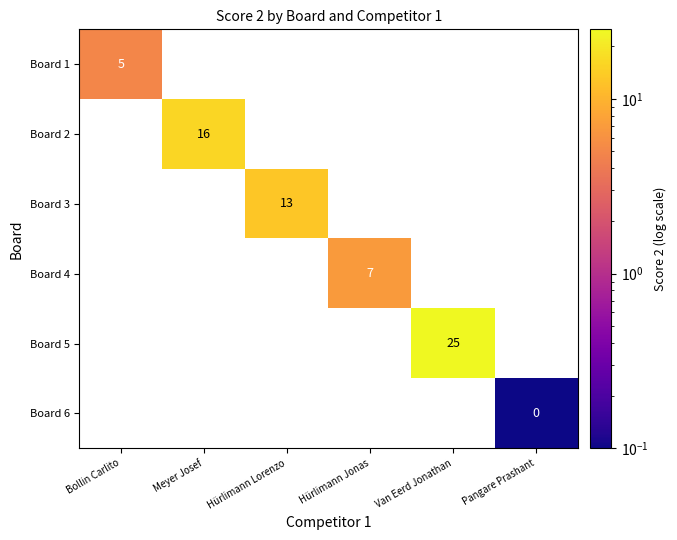

Count the number of data series in this chart.

6